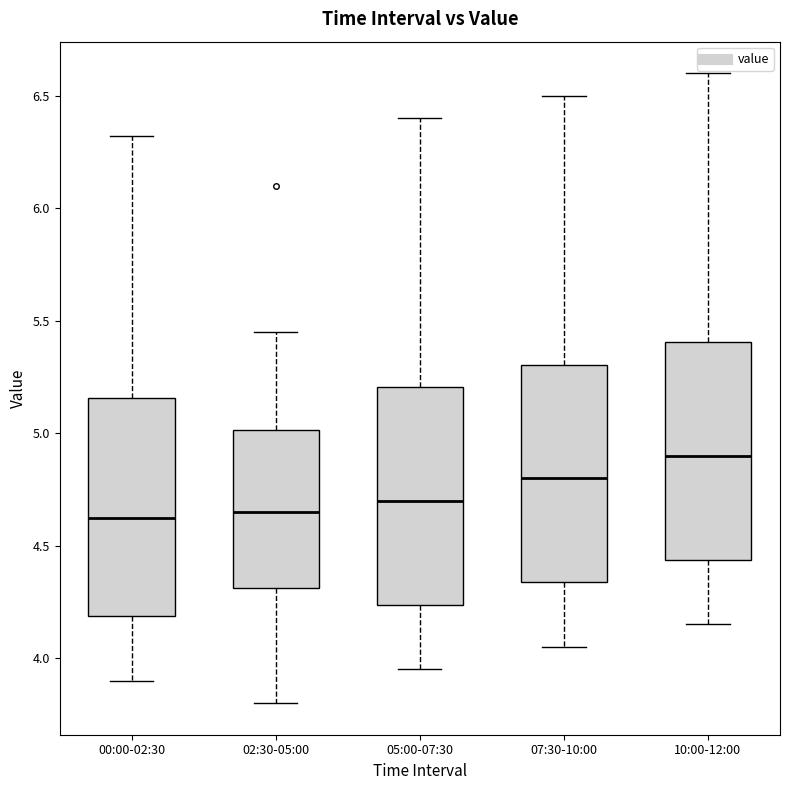

Where is the lower edge of the box for 00:00-02:30 on the y-axis? The values are not printed on the chart, so give them approximately, as read against the axis.

4.20